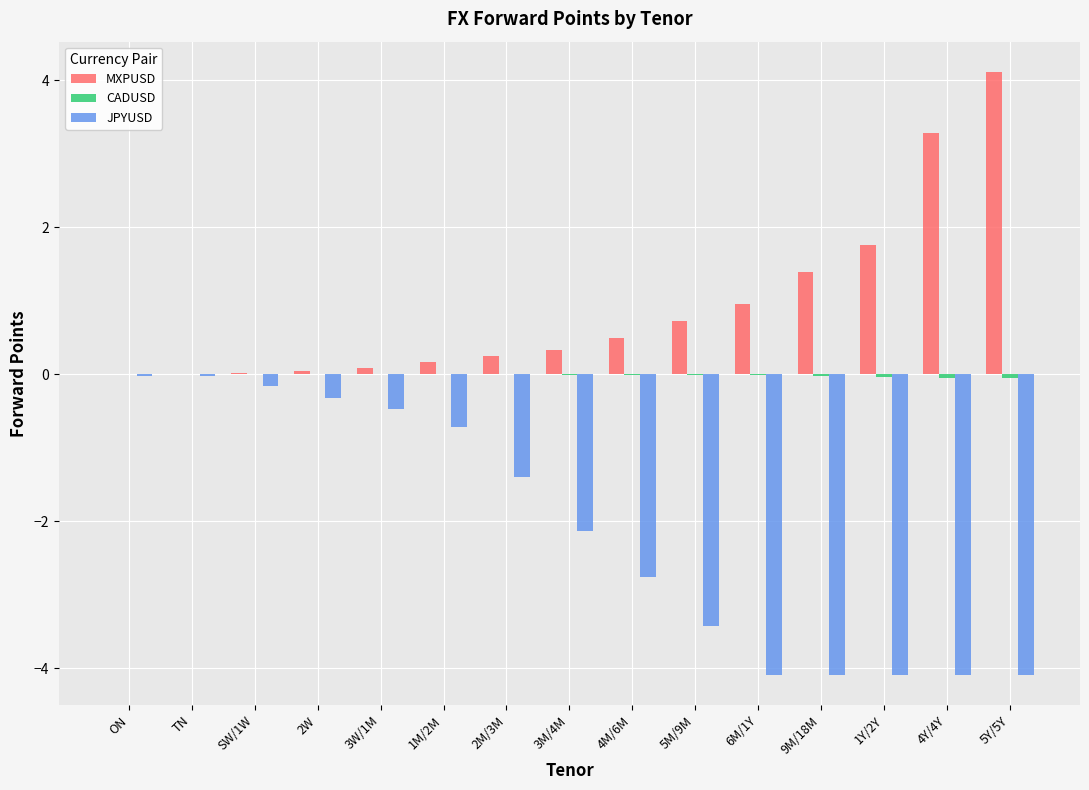

The value of MXPUSD at 1Y/2Y is 1.8. True or false?

True